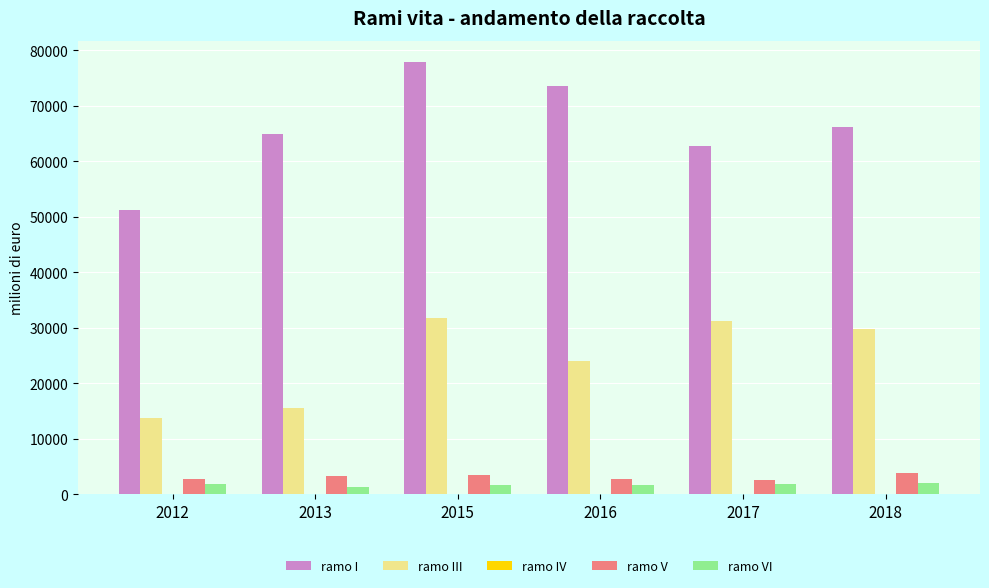

At which category does the chart reach its peak across all series?

2015